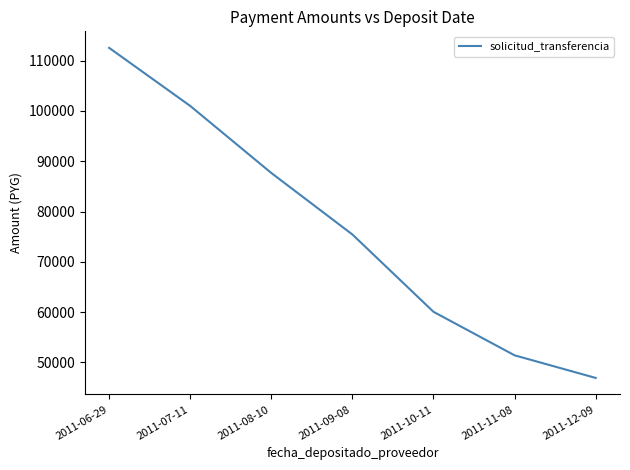

Approximately how many times larger is the value at 2011-06-29 compared to 2011-07-11?

1.1